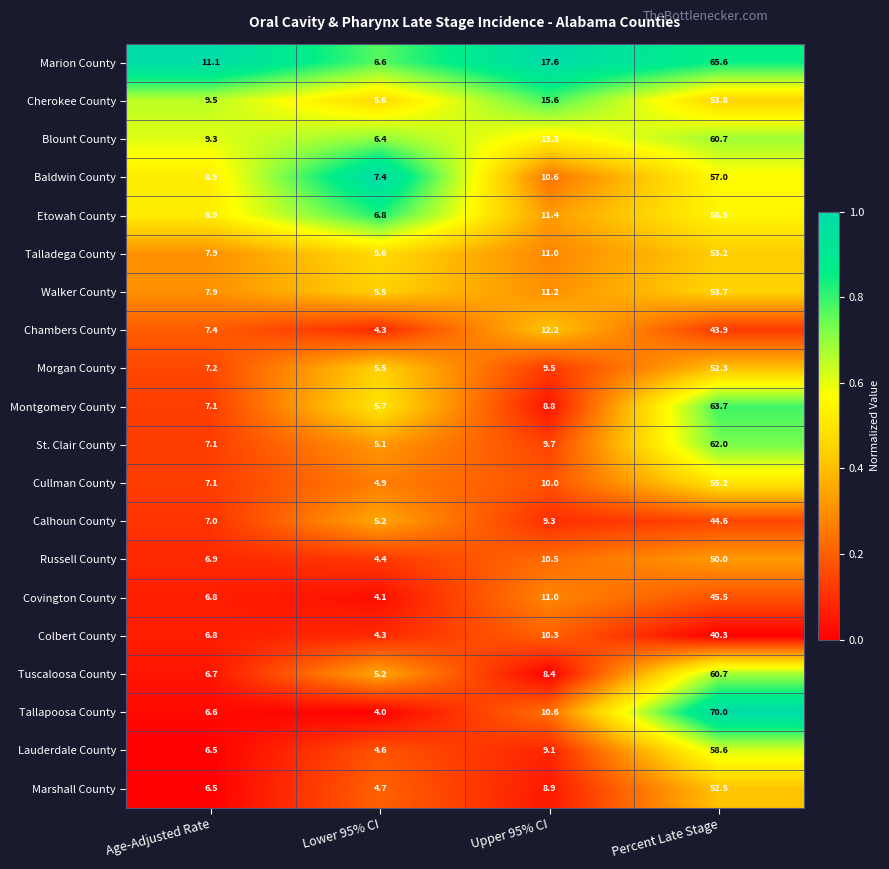

The Blount County series shows 2.1 at Age-Adjusted Rate. True or false?

False